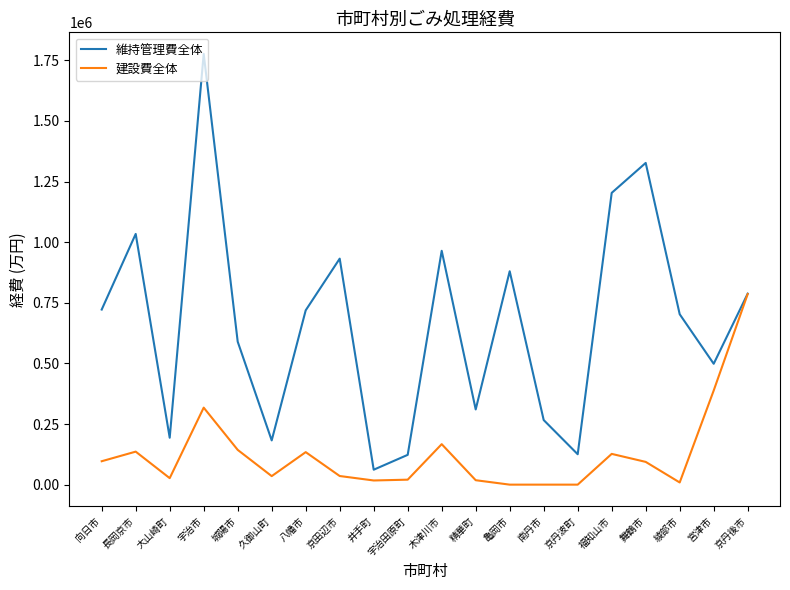

The 建設費全体 series shows 35154 at 向日市. True or false?

False